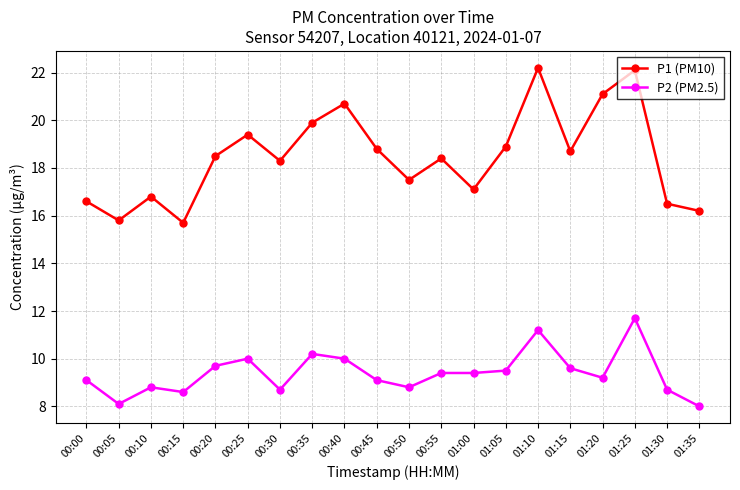

What is the label of the 9th point from the right?

00:55